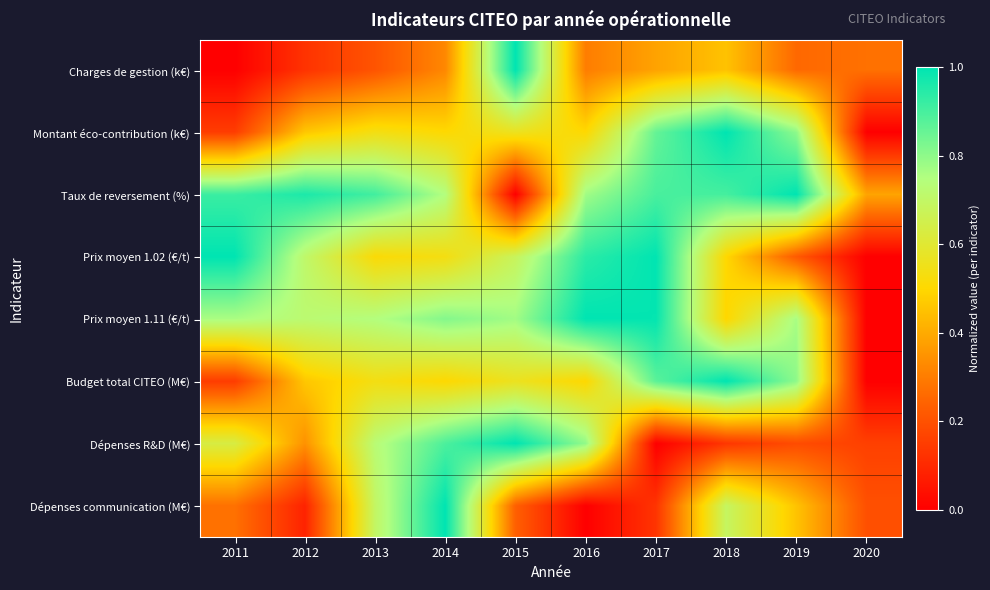

At how many categories does at least one series exceed 0?

10